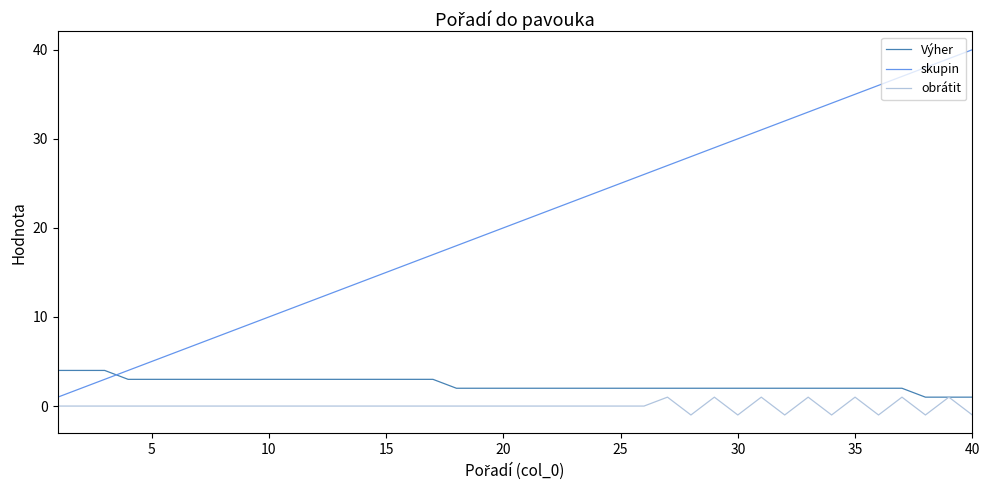

Reading left to right, list all the values displayed in this chart.

Výher: 4	4	4	3	3	3	3	3	3	3	3	3	3	3	3	3	3	2	2	2	2	2	2	2	2	2	2	2	2	2	2	2	2	2	2	2	2	1	1	1
skupin: 1	2	3	4	5	6	7	8	9	10	11	12	13	14	15	16	17	18	19	20	21	22	23	24	25	26	27	28	29	30	31	32	33	34	35	36	37	38	39	40
obrátit: 0	0	0	0	0	0	0	0	0	0	0	0	0	0	0	0	0	0	0	0	0	0	0	0	0	0	1	-1	1	-1	1	-1	1	-1	1	-1	1	-1	1	-1